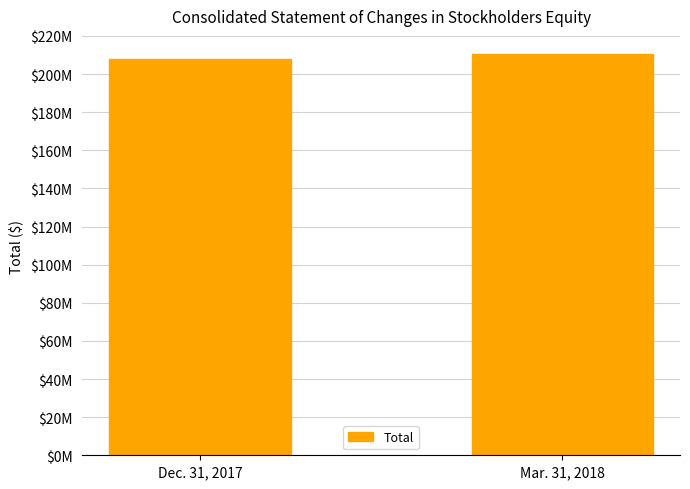

The chart shows a value of 207727186 at Dec. 31, 2017. True or false?

True